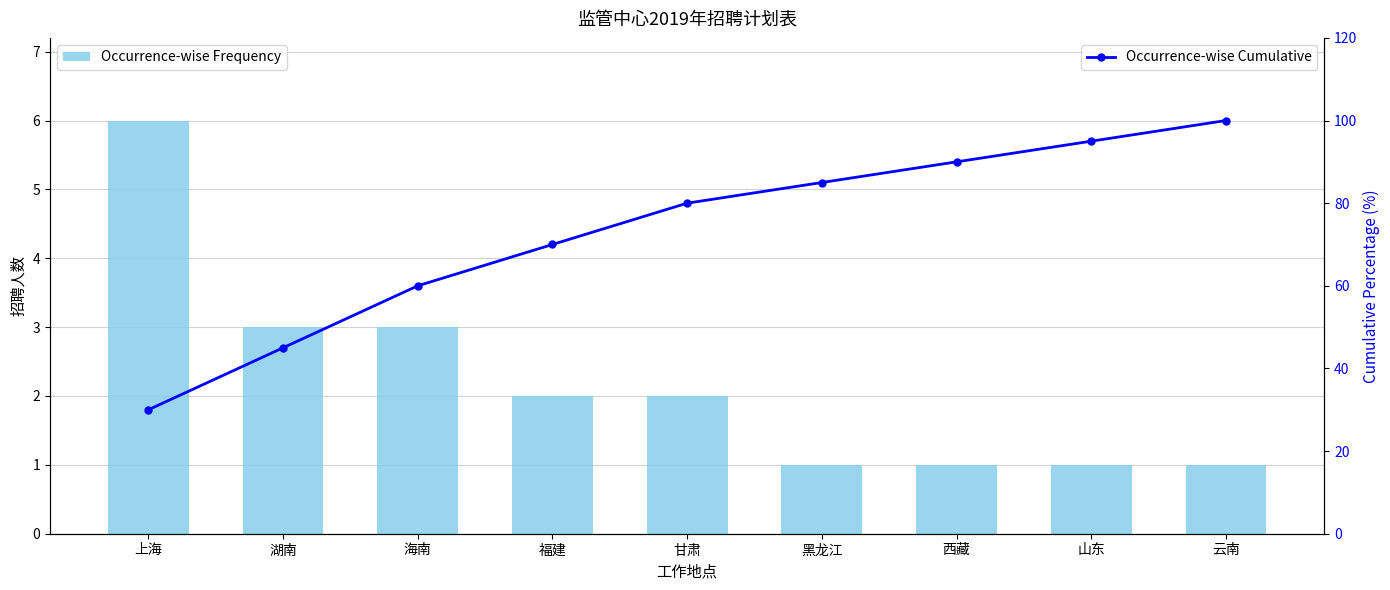

The value of Occurrence-wise Frequency at 云南 is 1. True or false?

True